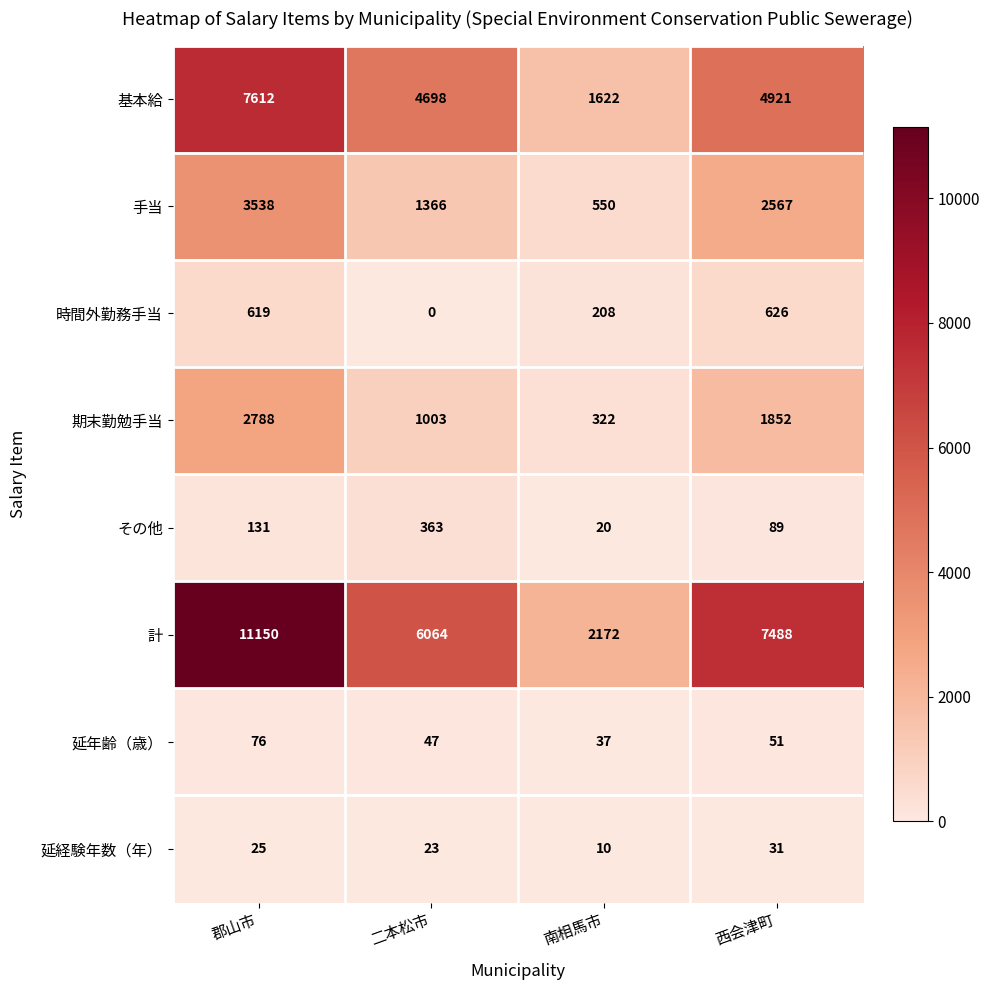

What is the difference between the 延年齢（歳） values at 二本松市 and 南相馬市?

10